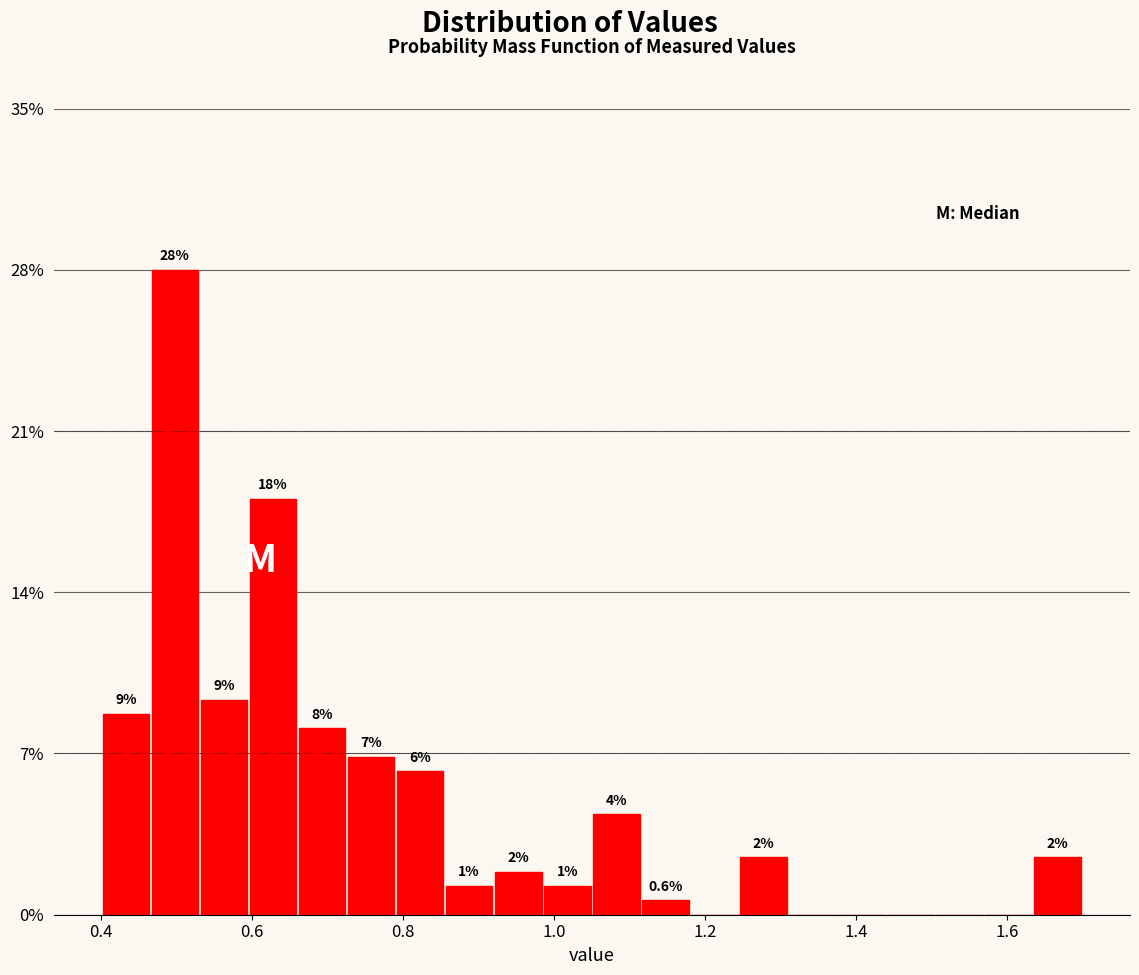

Read against the x-axis, roughly where is the centre of the tallest bar?

0.50